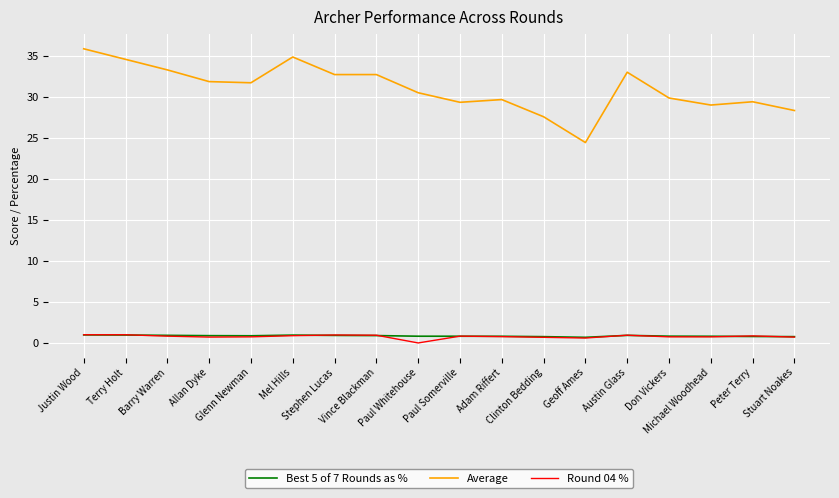

What is the difference between the maximum and minimum values in the Average series?

11.4